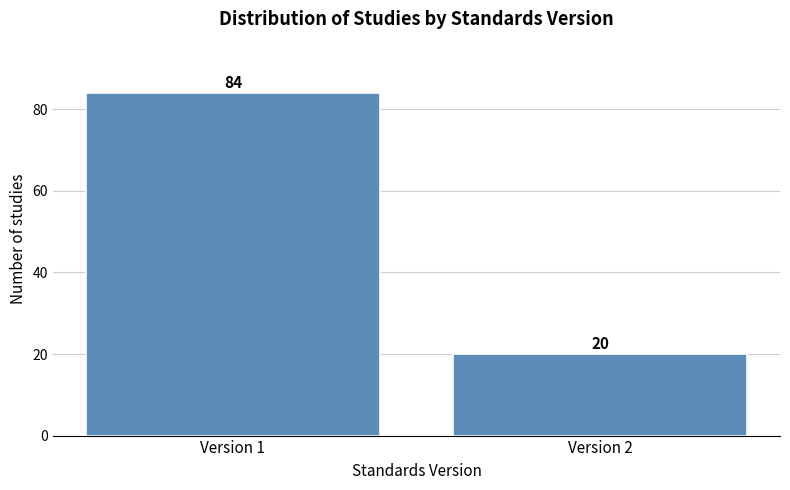

Reading left to right, extract all data points from this chart.

84	20